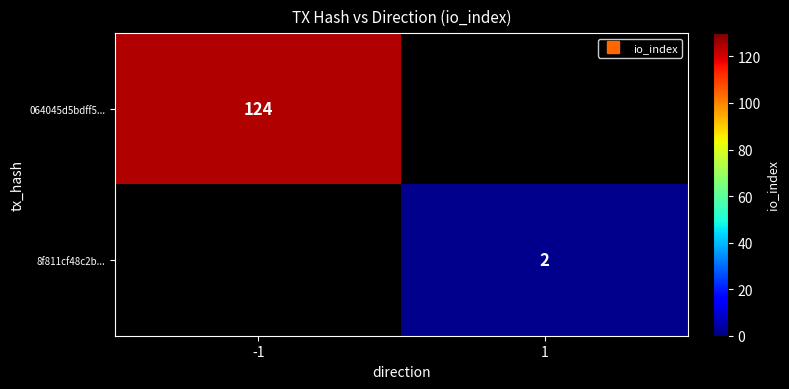

The value of 8f811cf48c2b... at 1 is 2.0. True or false?

True